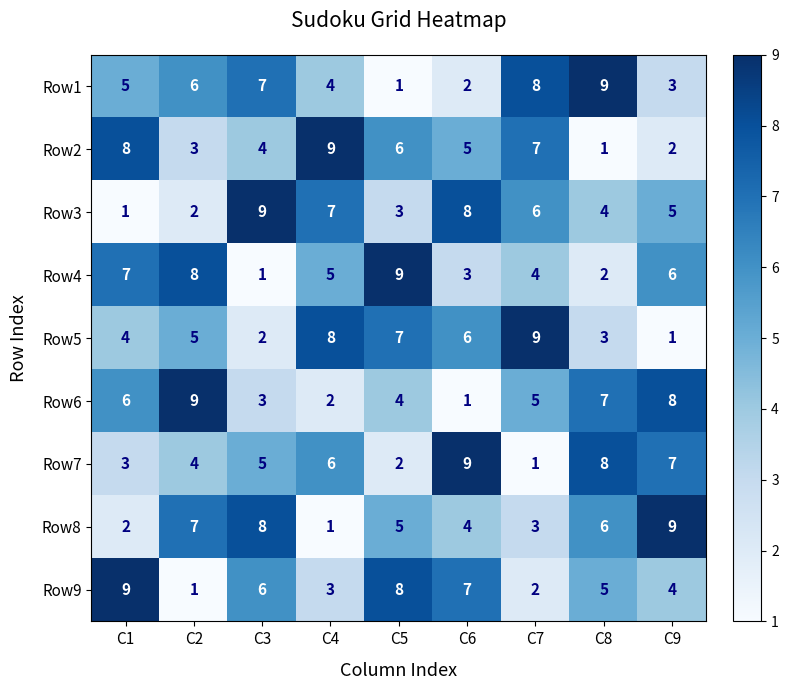

The Row4 series shows 3 at C6. True or false?

True